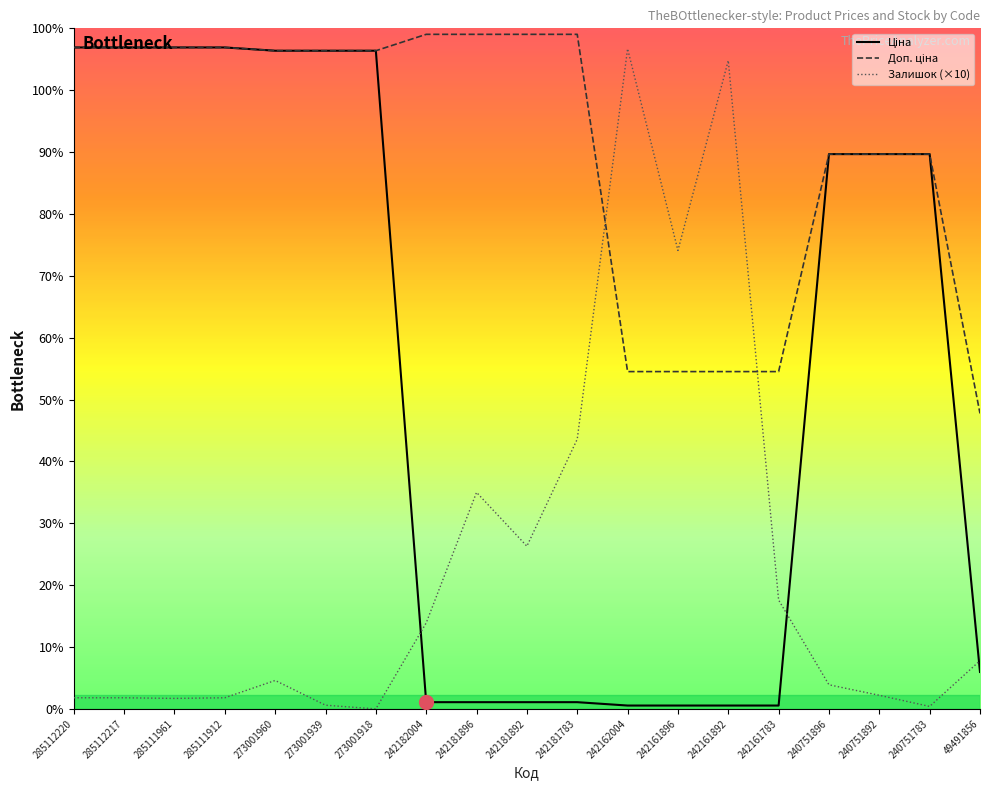

True or false: Доп. ціна has more than 2 points higher than both neighbors.

False